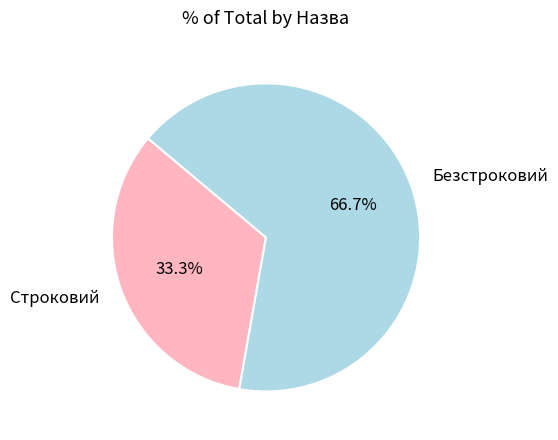

How many slices are in this pie chart?

2